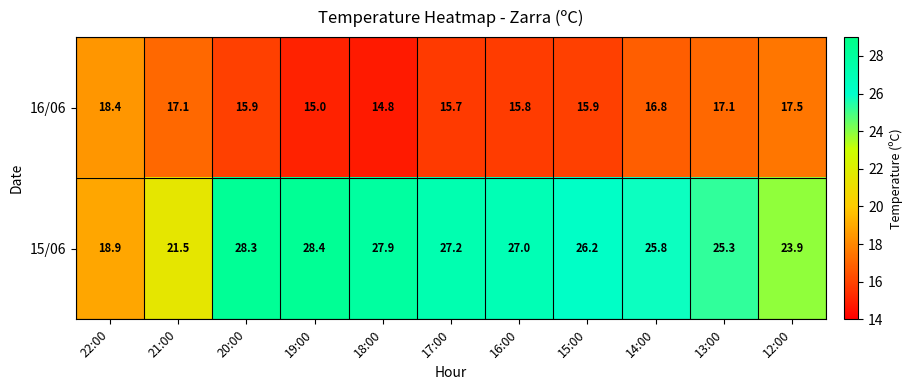

How many data points does each series have?

11